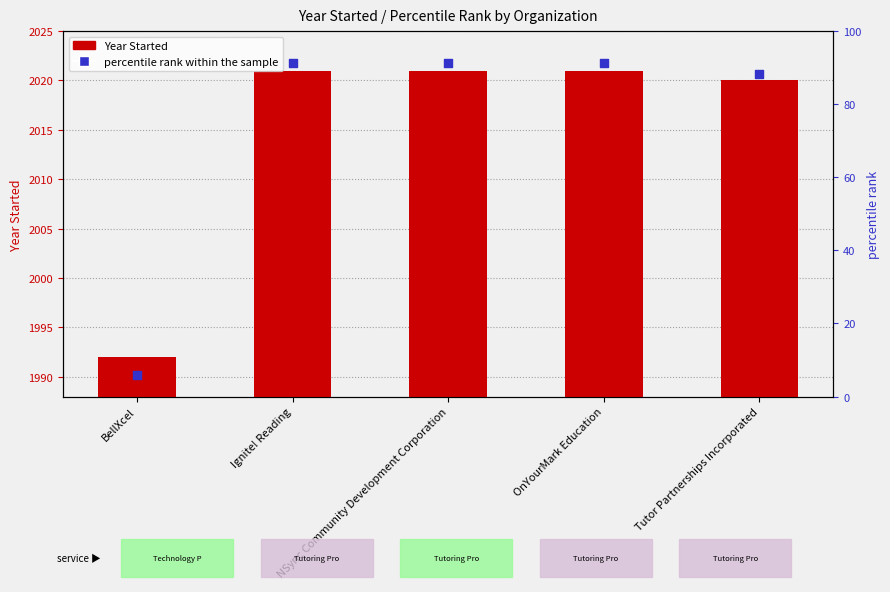

What are all the series names shown in the legend?

Year Started, percentile rank within the sample